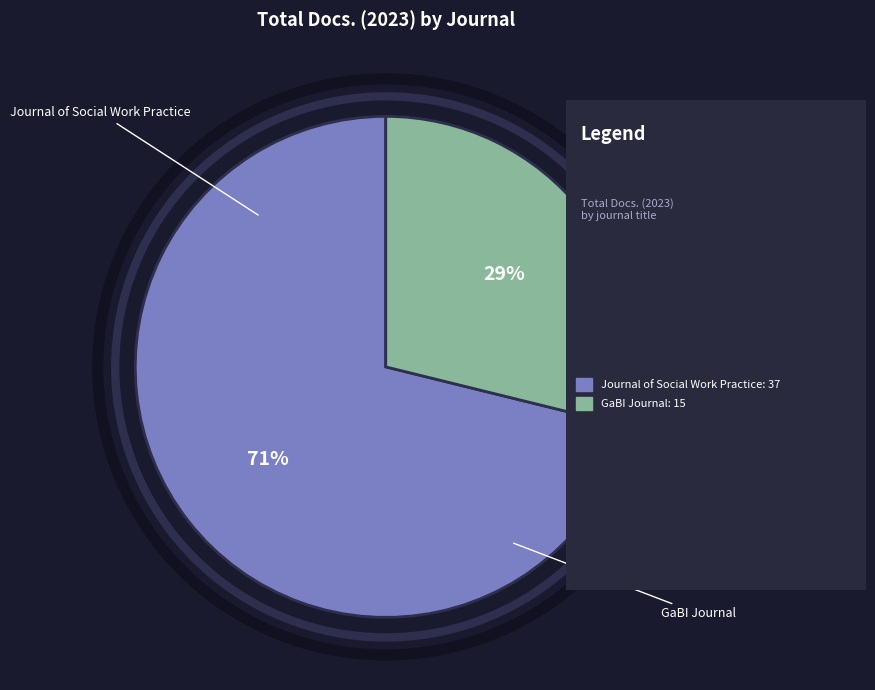

To the nearest percent, what is the average slice percentage?

50%